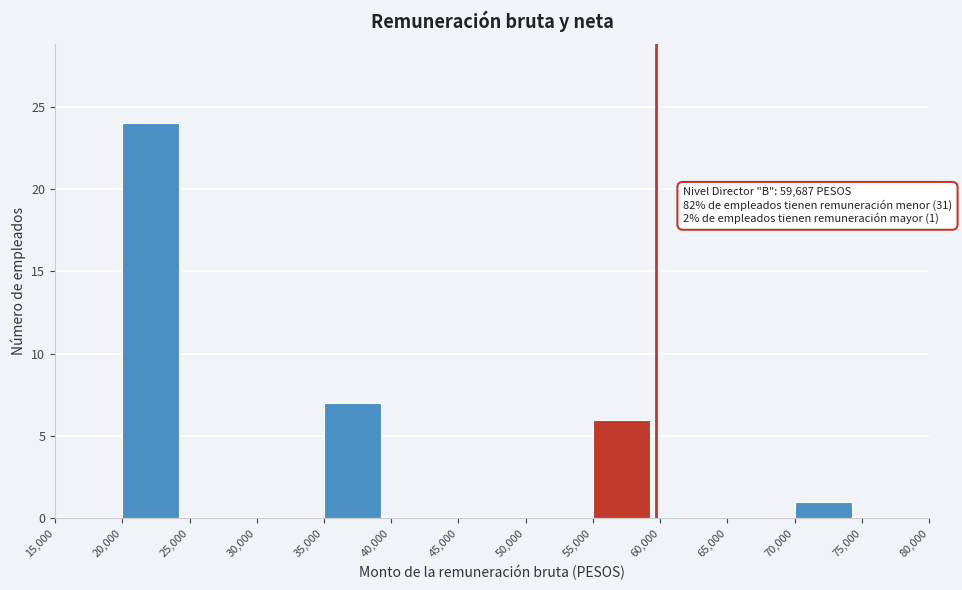

Over which range of the x-axis is the bar tallest?

20,000 to 25,000